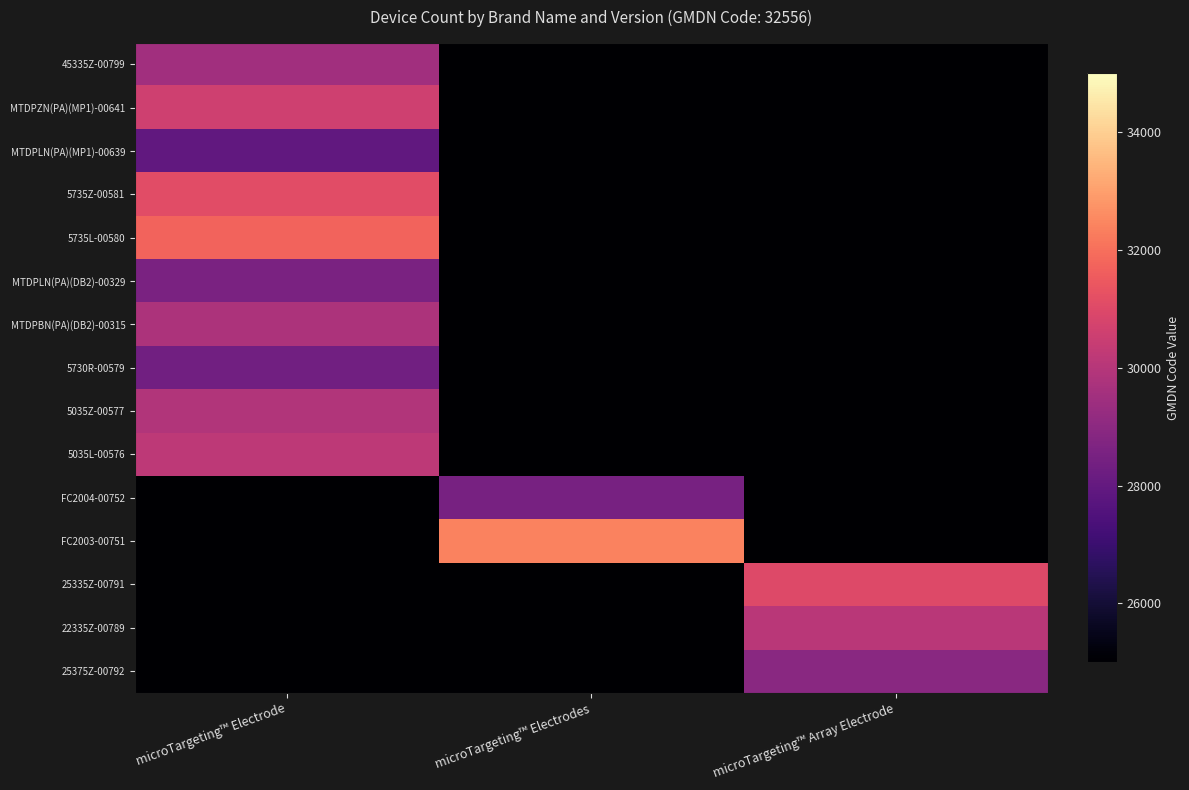

Which category has the highest value across all series?

microTargeting™ Electrodes